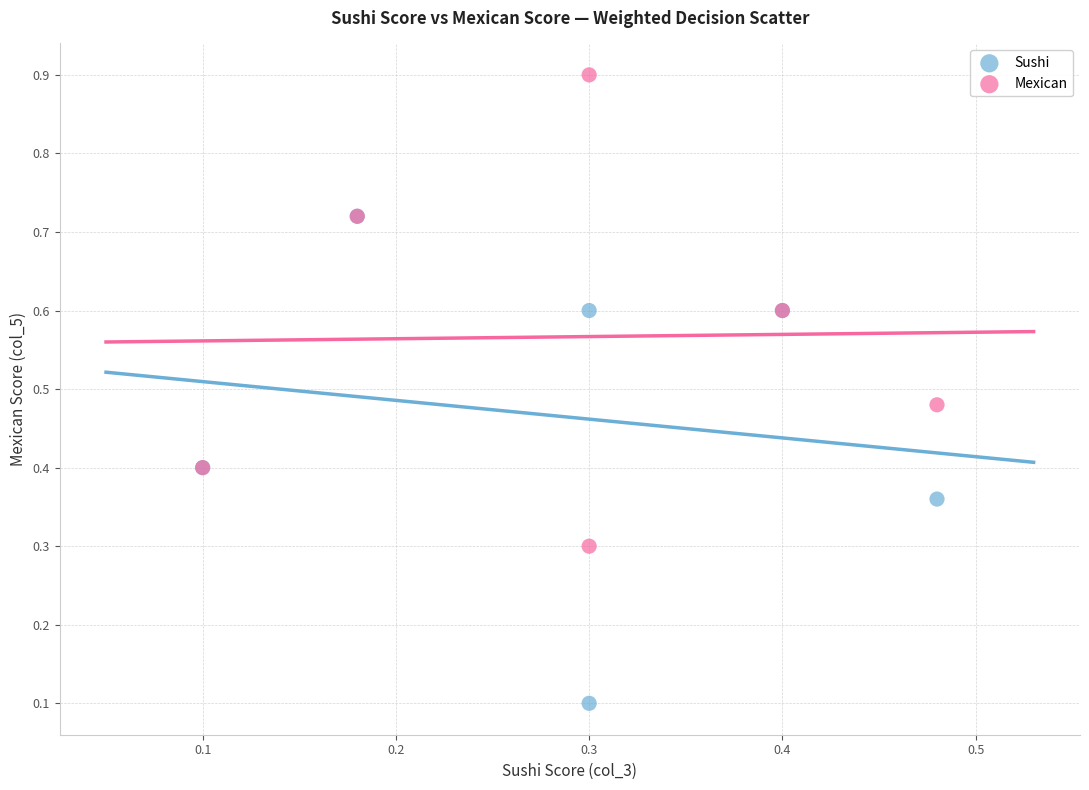

In the Mexican series, what Y value is closest to 0?

0.3